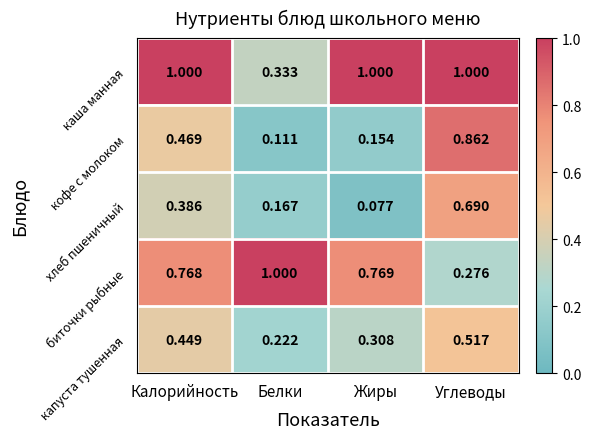

At which label is хлеб пшеничный closest to 0?

Жиры